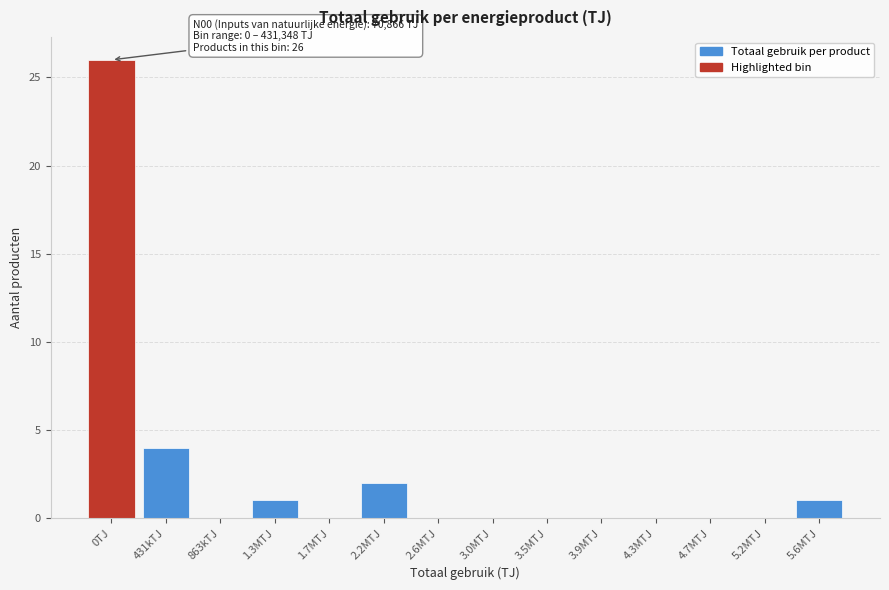

Reading left to right, extract all data points from this chart.

0TJ=26	431kTJ=4	863kTJ=0	1.3MTJ=1	1.7MTJ=0	2.2MTJ=2	2.6MTJ=0	3.0MTJ=0	3.5MTJ=0	3.9MTJ=0	4.3MTJ=0	4.7MTJ=0	5.2MTJ=0	5.6MTJ=1